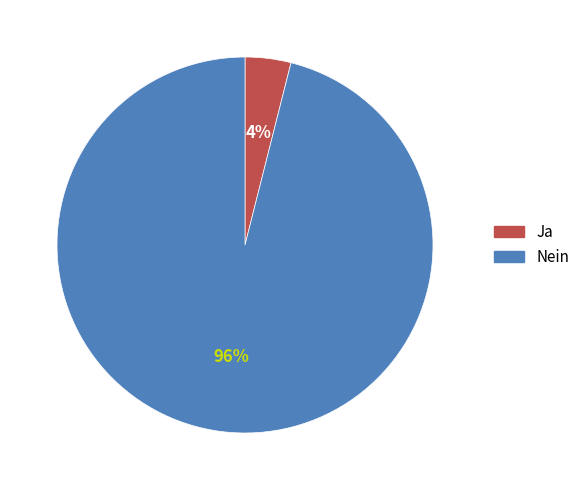

Which slice represents more than half of the pie?

Nein